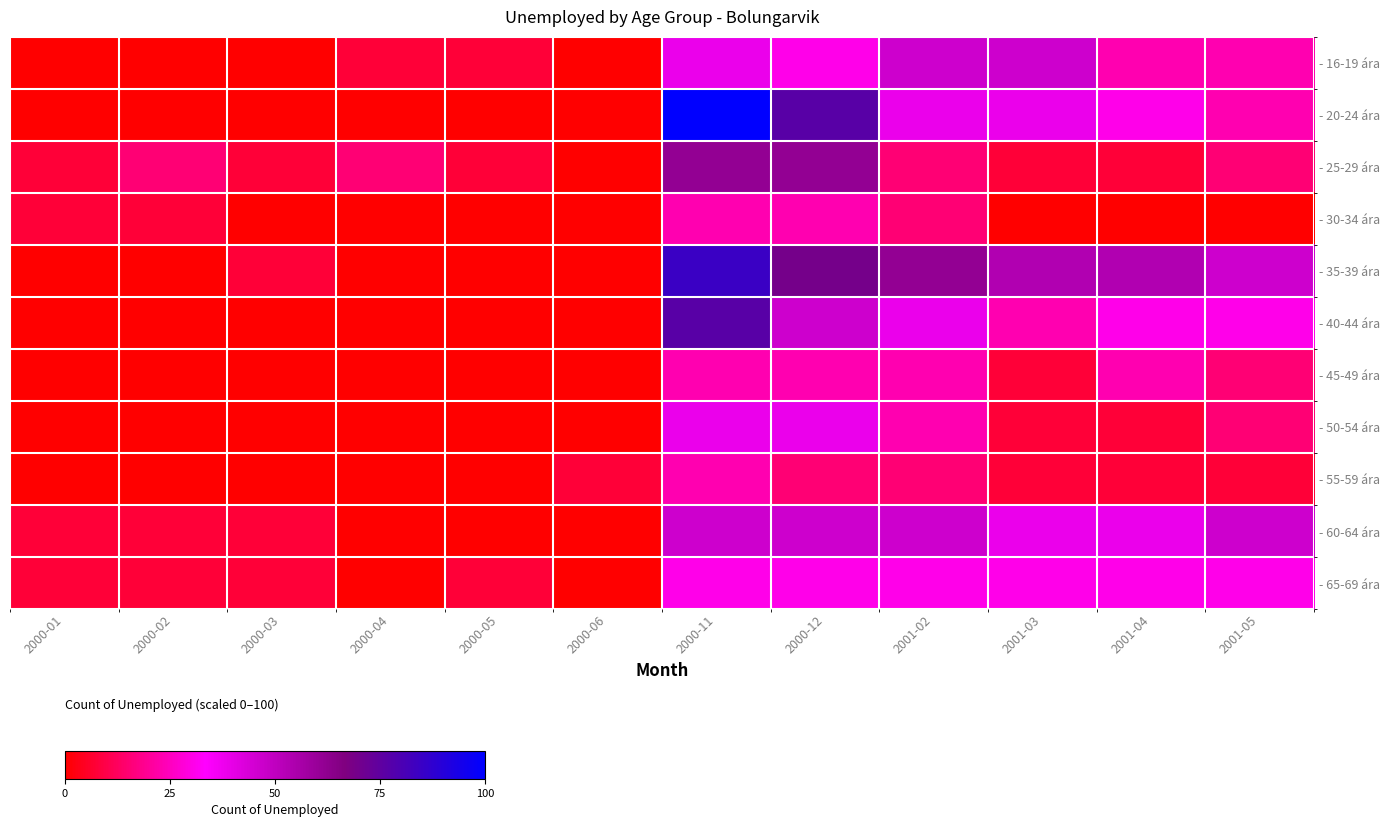

At which category does the chart reach its peak across all series?

2000-11